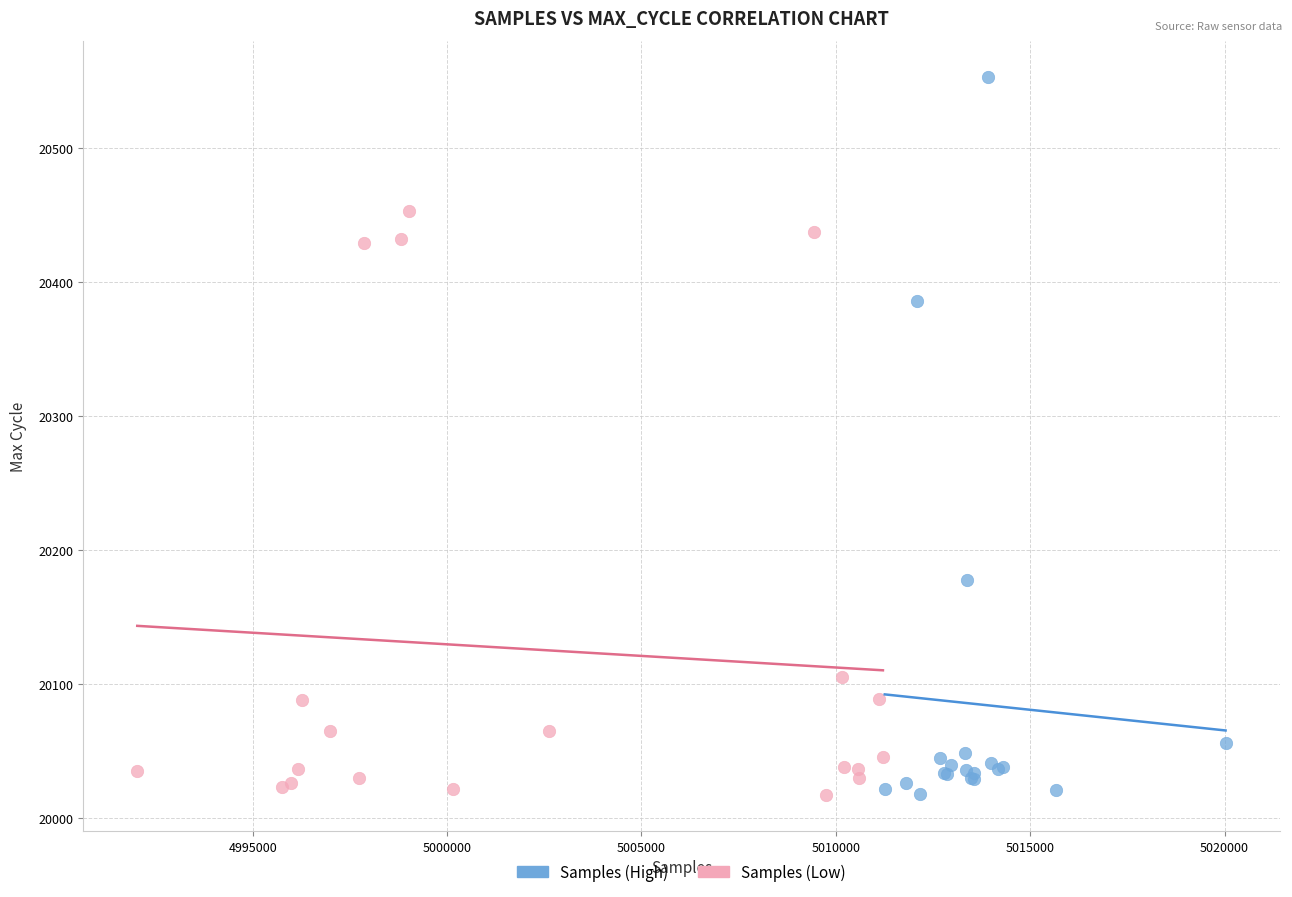

Which series has the widest spread of Y values?

Samples (High)